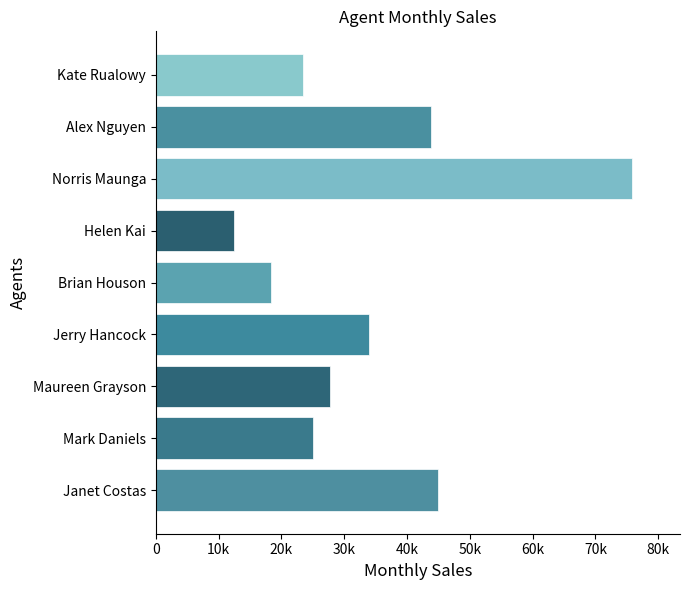

What is the difference between the maximum and minimum values?

63380